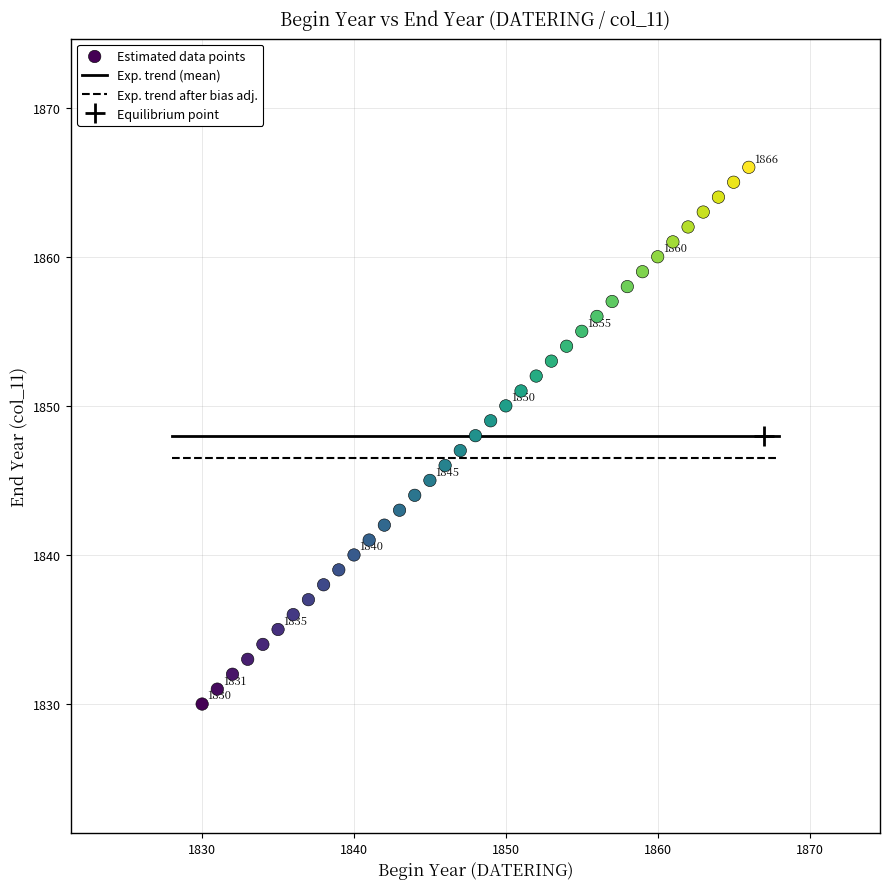

What is the range of Y values (max minus min)?

36